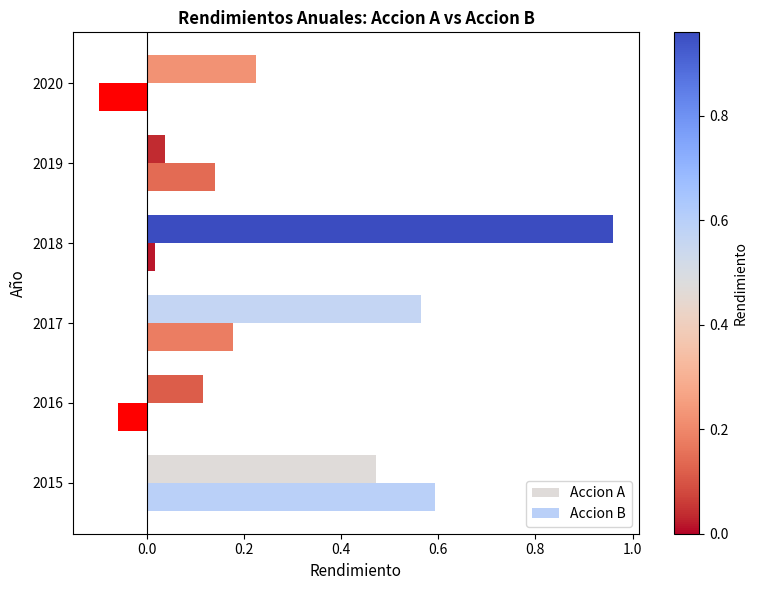

Which series has the largest range (max minus min)?

Accion A